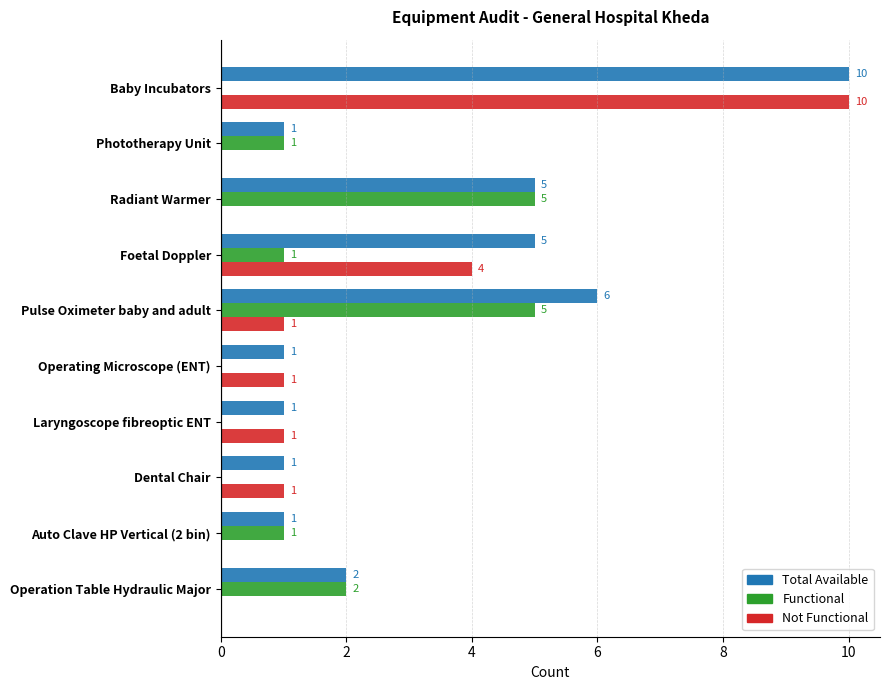

At which label is Not Functional closest to 5?

Foetal Doppler